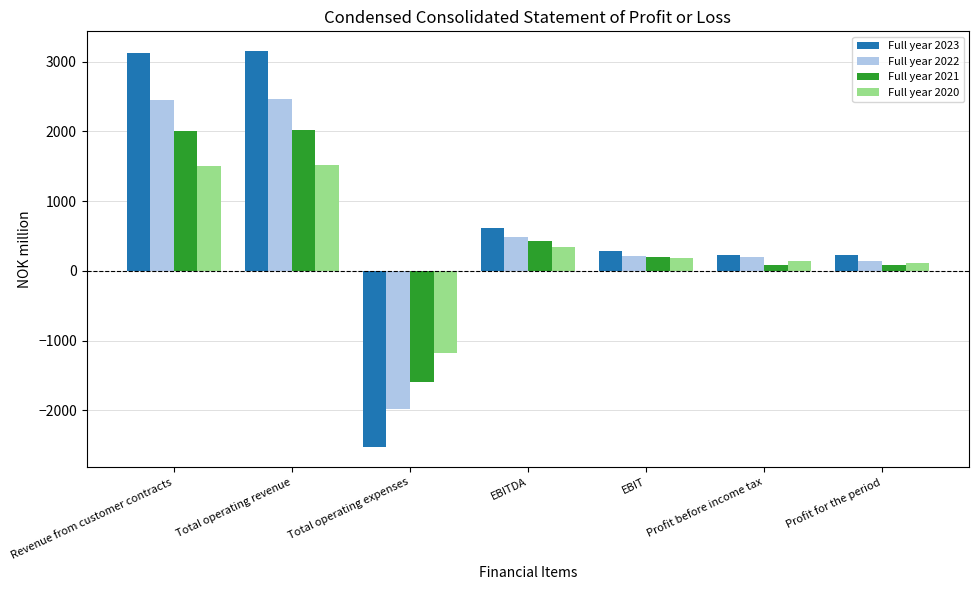

Which series has the largest range (max minus min)?

Full year 2023